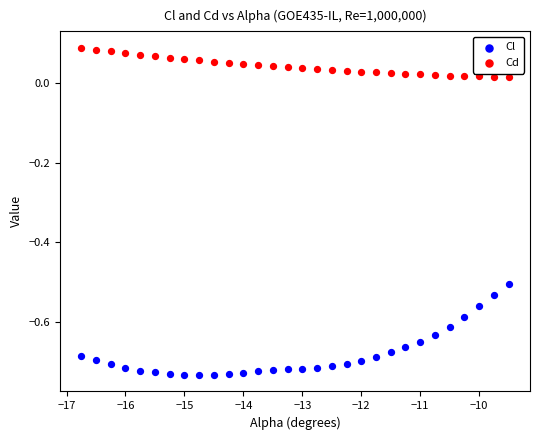

Which series reaches the minimum Y coordinate?

Cl